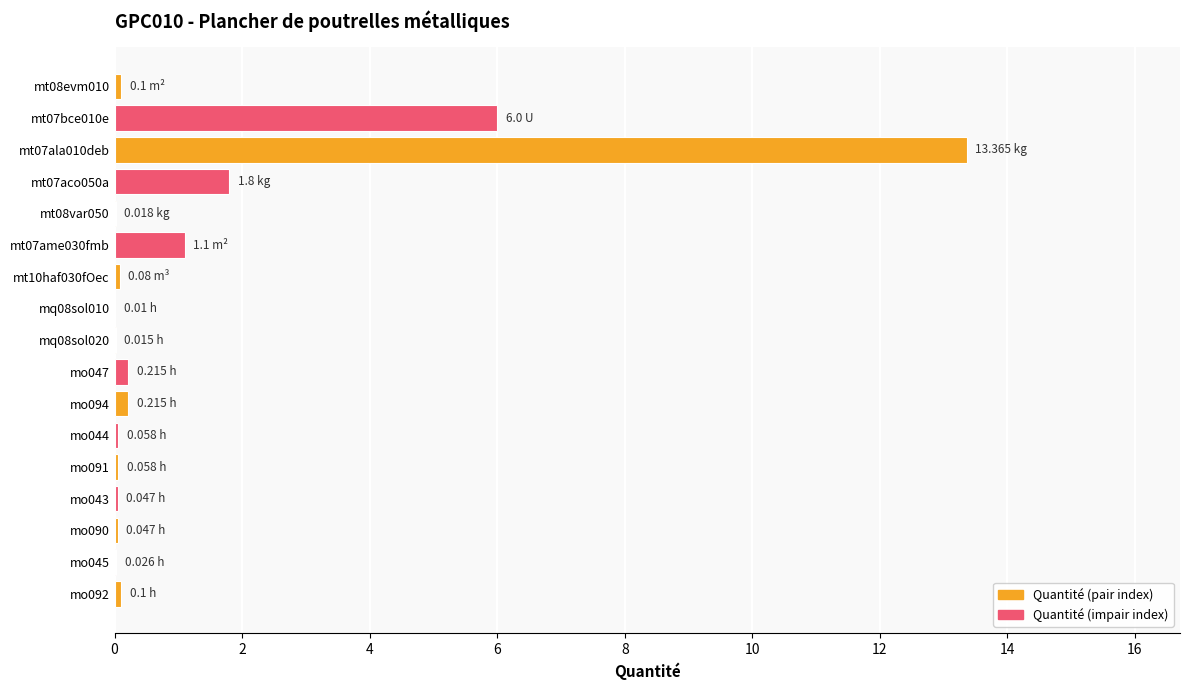

What is the sum of all values?

23.3